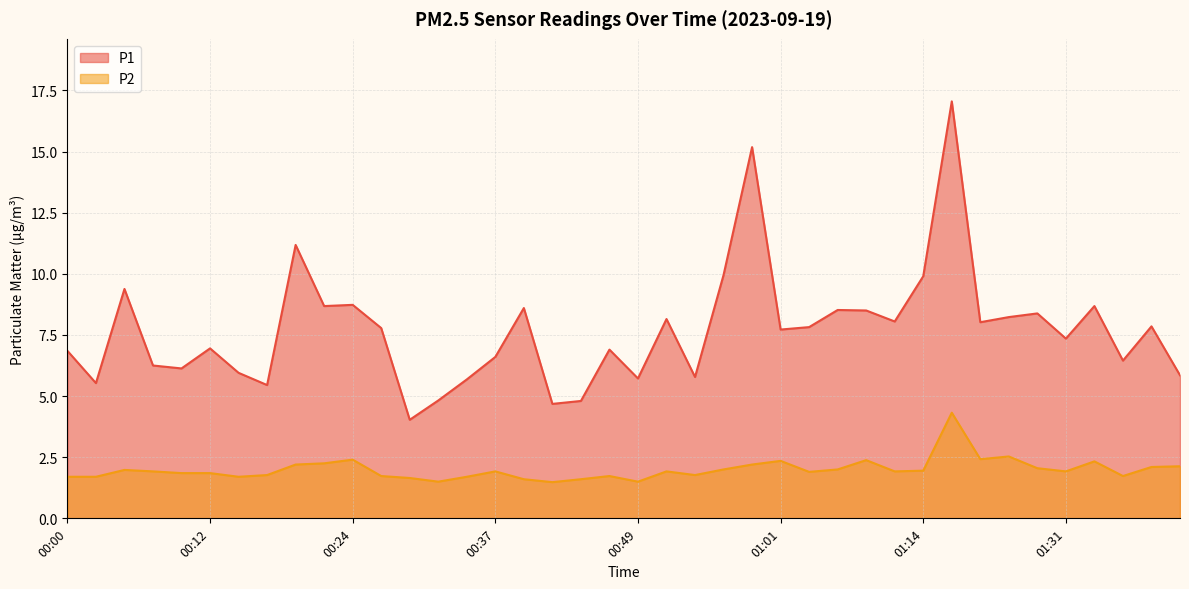

Is it true that P2 equals 3.0 at 01:11?

False